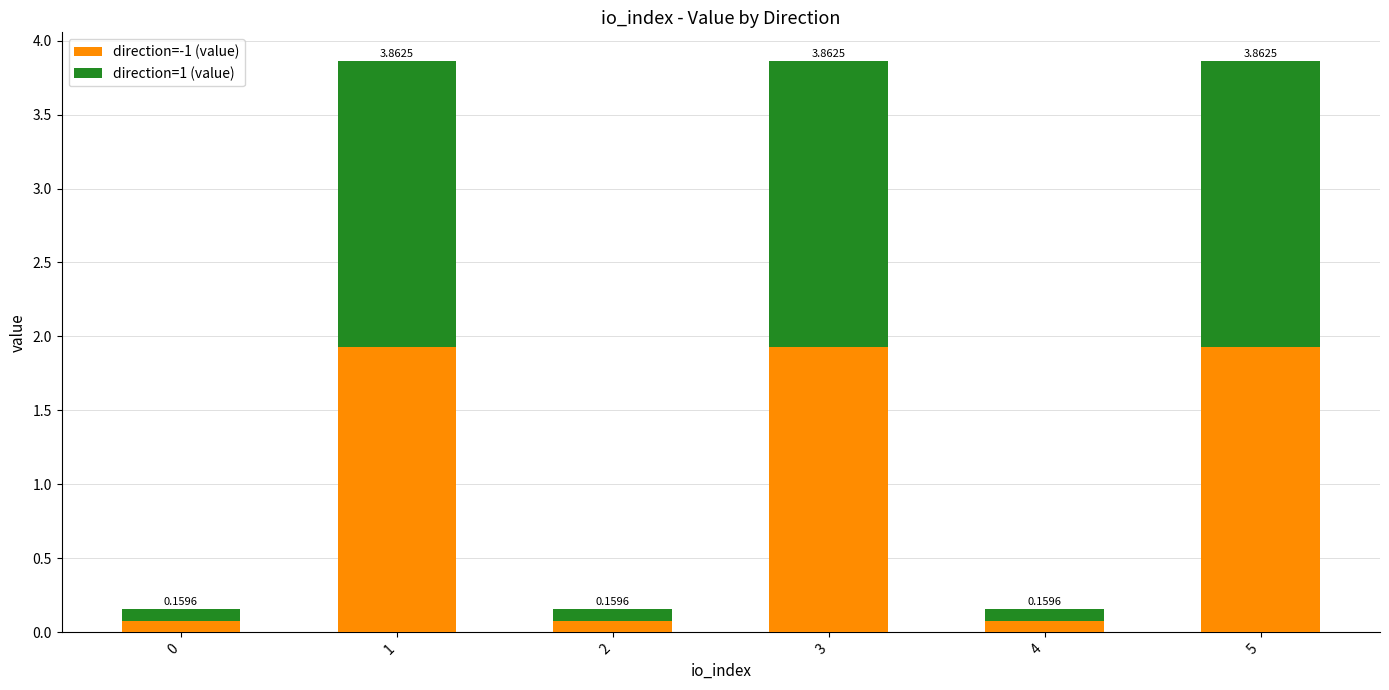

Are the bars horizontal?

No